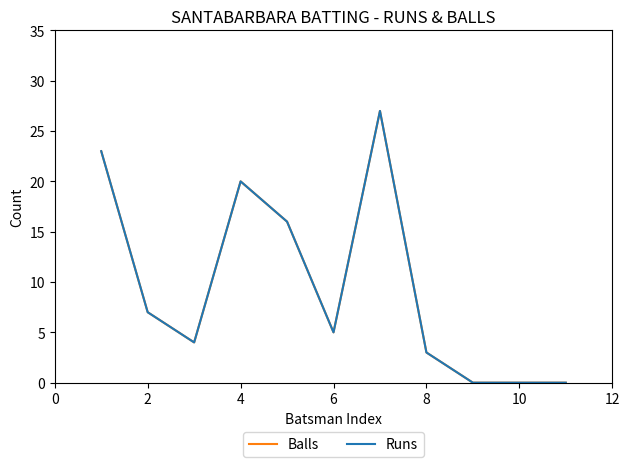

Reading left to right, list all the values displayed in this chart.

Balls: 23	7	4	20	16	5	27	3	0	0	0
Runs: 23	7	4	20	16	5	27	3	0	0	0